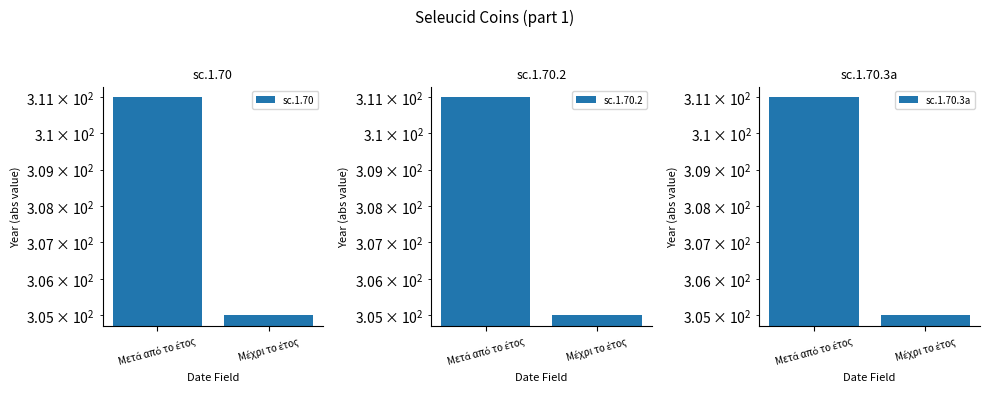

True or false: sc.1.70.2 has a value of 194 at Μέχρι το έτος.

False